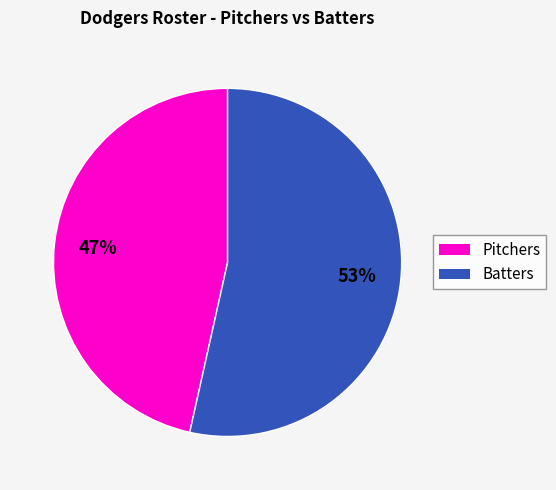

Is there a majority slice in this chart?

Yes